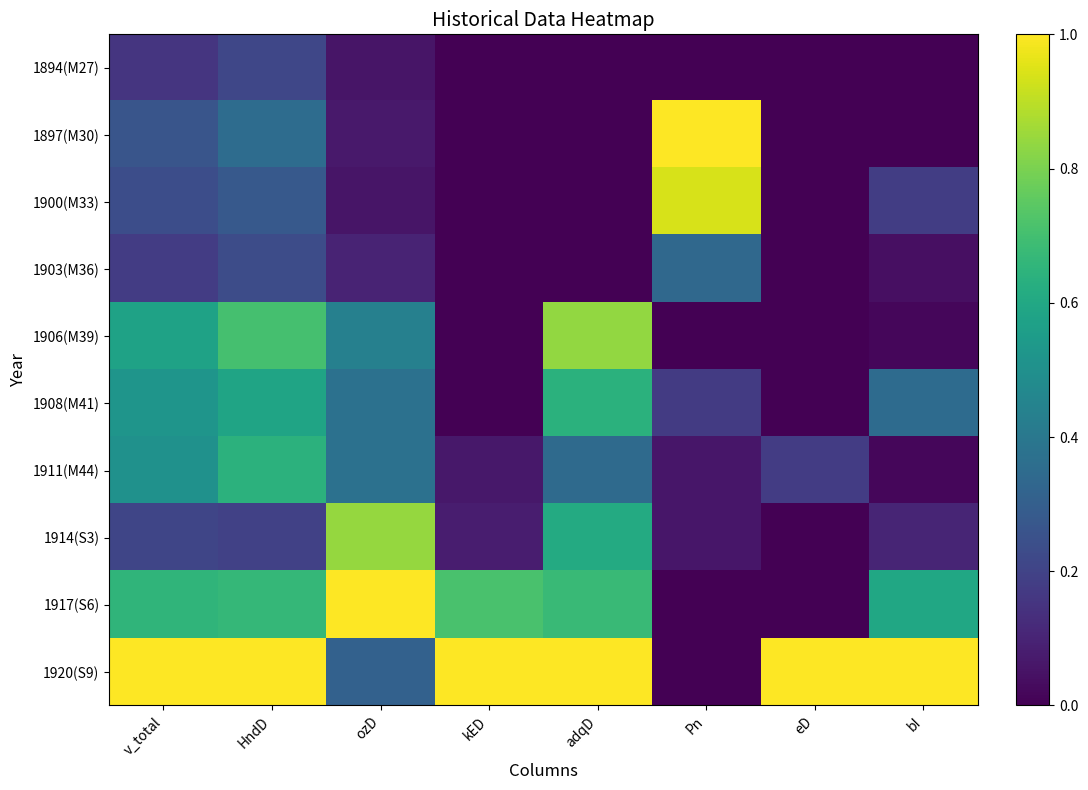

At how many categories does at least one series exceed 0?

8